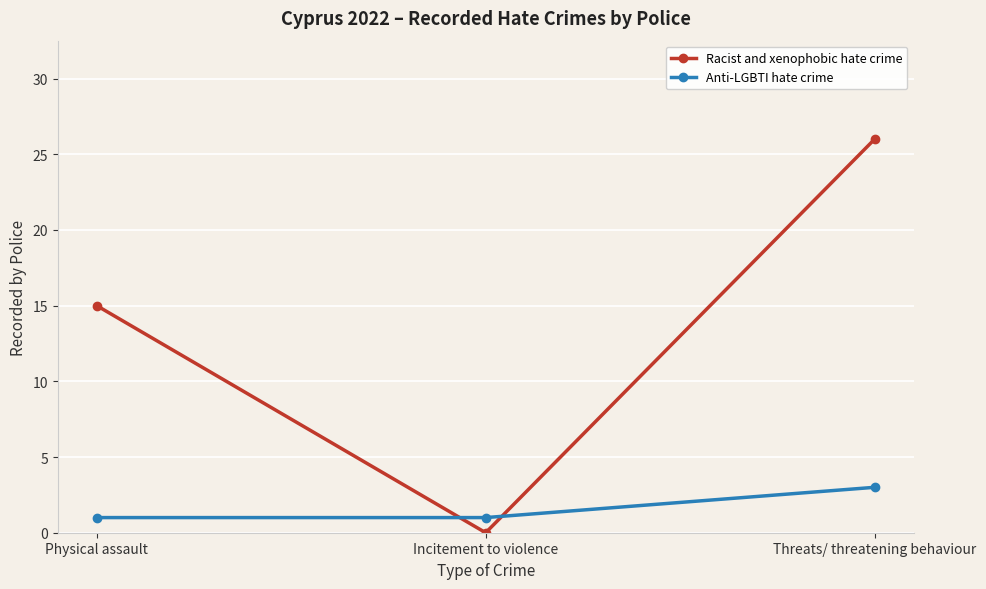

How many lines are shown in the chart?

2